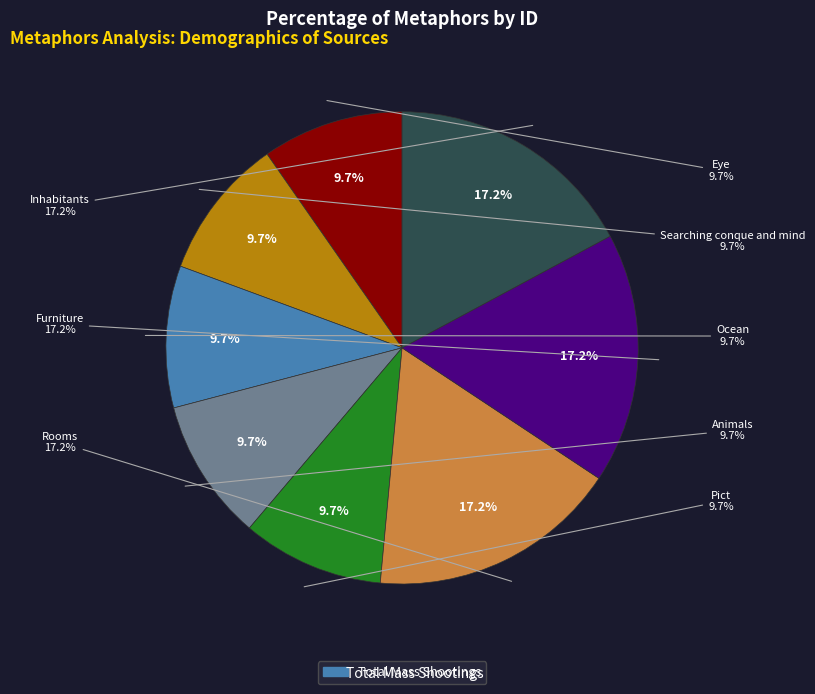

Combined, do Eye and Furniture account for over 50%?

No